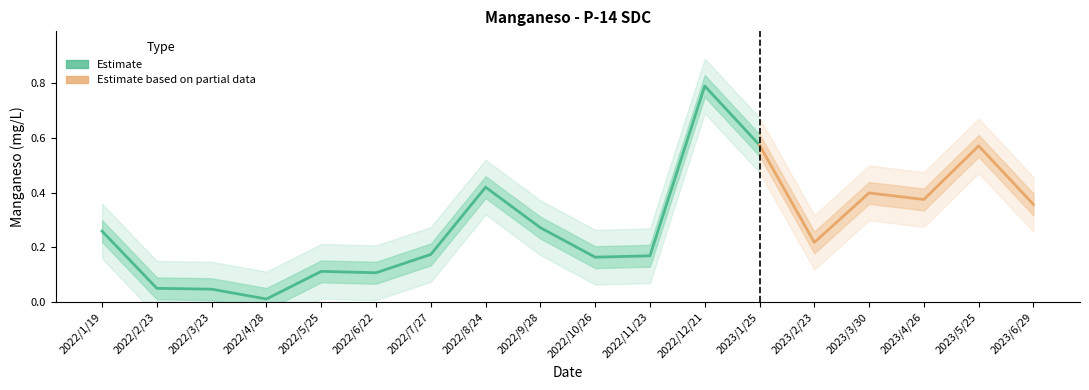

Rank the categories by value from lowest to highest.

2022/4/28, 2022/3/23, 2022/2/23, 2022/6/22, 2022/5/25, 2022/10/26, 2022/11/23, 2022/7/27, 2023/2/23, 2022/1/19, 2022/9/28, 2023/6/29, 2023/4/26, 2023/3/30, 2022/8/24, 2023/5/25, 2023/1/25, 2022/12/21